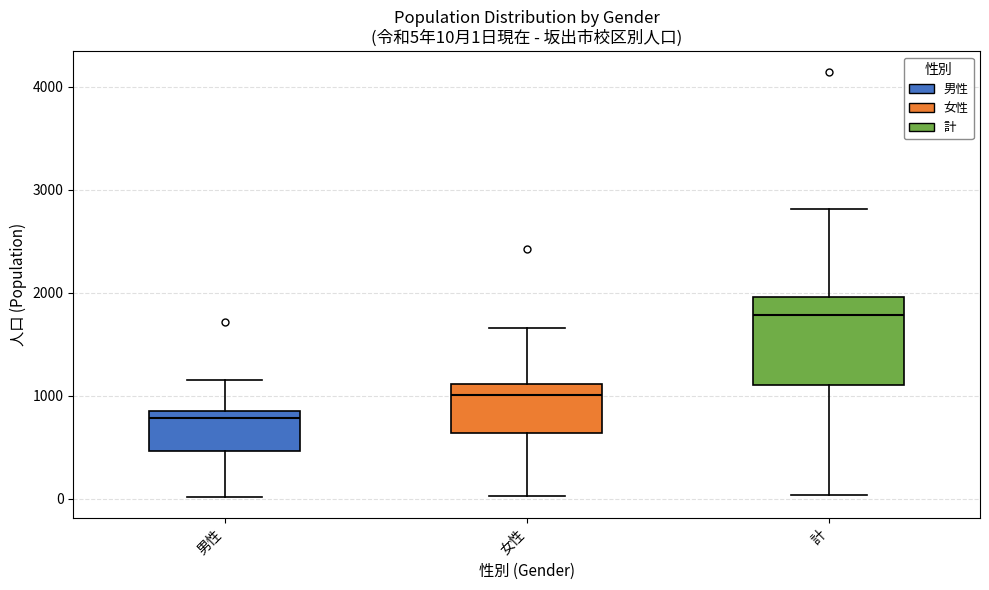

Which box has the highest median line?

計